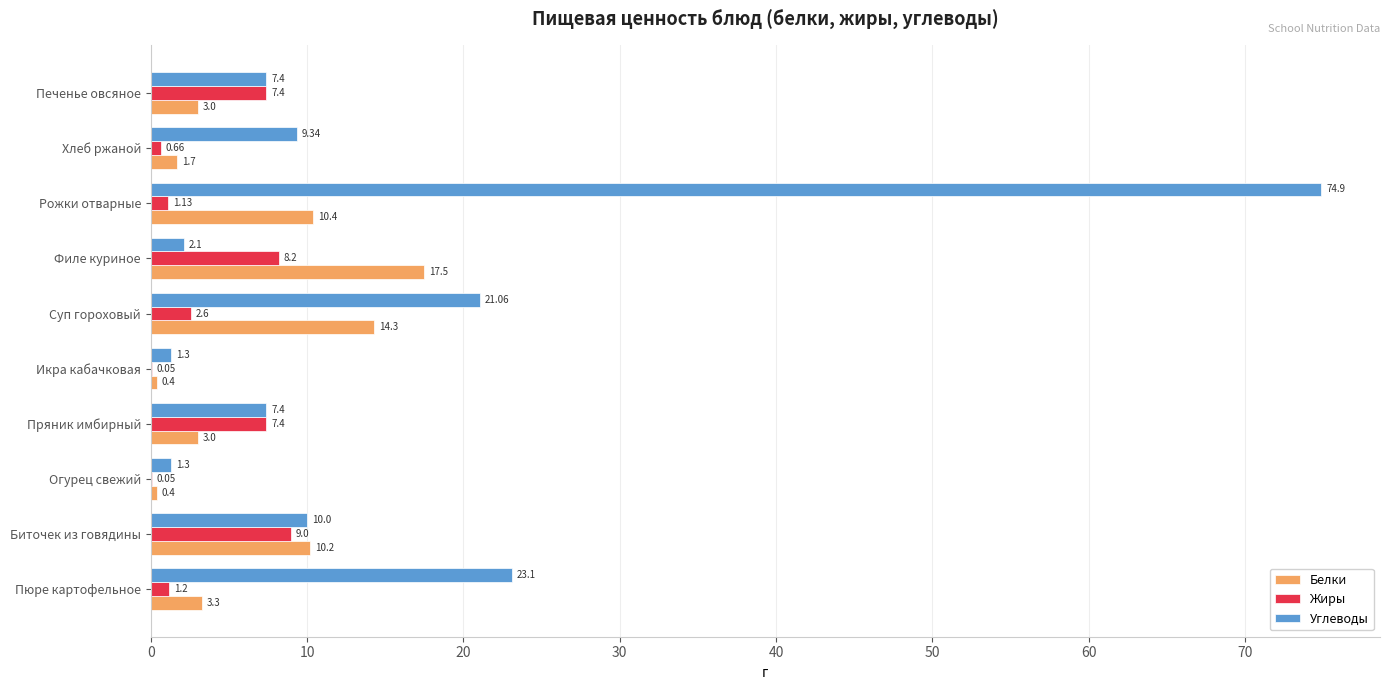

At which label does Углеводы reach its peak?

Рожки отварные